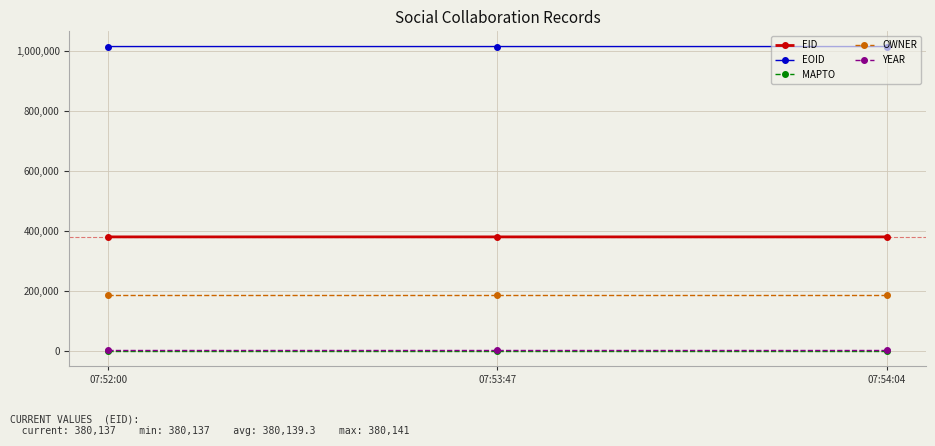

What is the greatest value displayed?

1015577